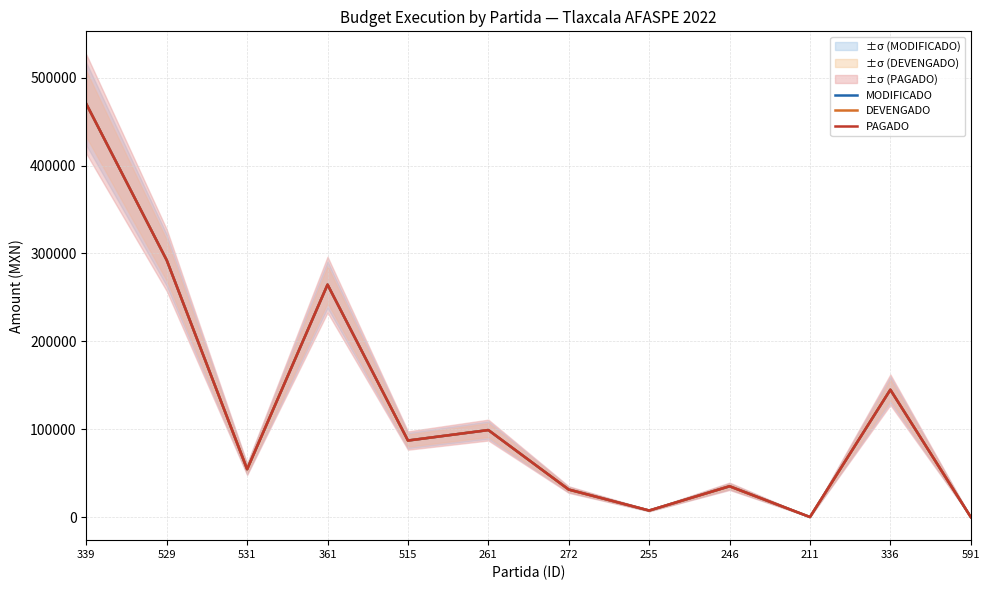

True or false: DEVENGADO has more than 0 interior local peaks.

True